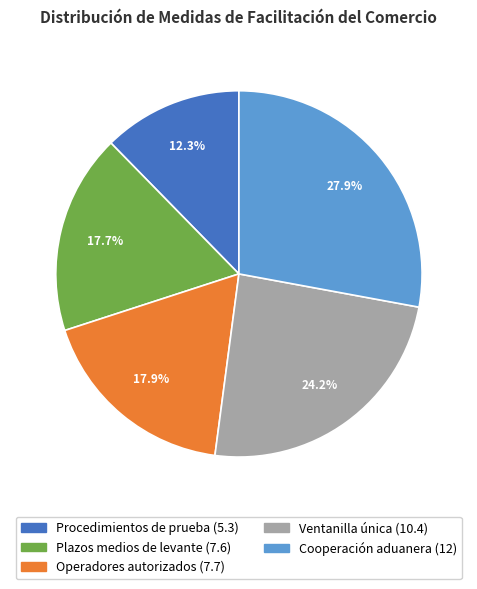

How many slices are in this pie chart?

5